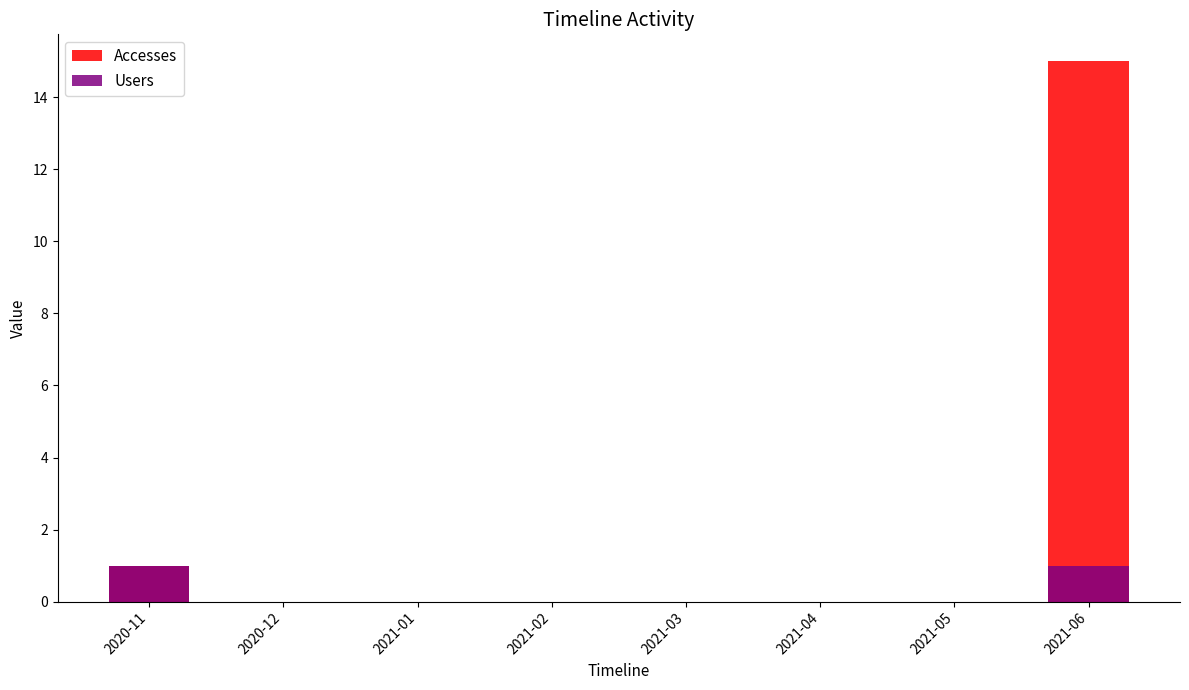

What is the average value of the Accesses series?

2